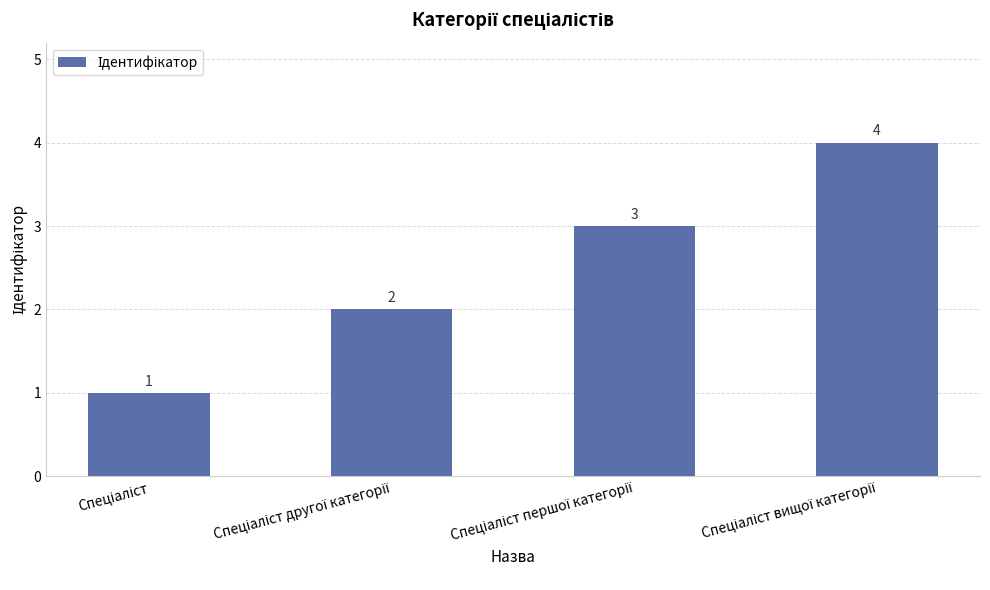

What is the value of the 1st bar from the left?

1